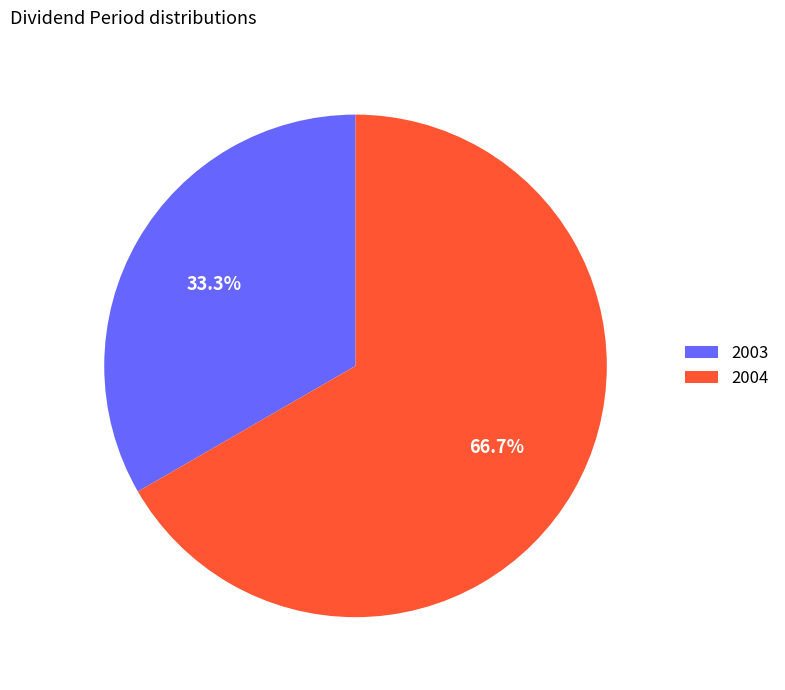

What percentage is the 2003 slice, to the nearest percent?

33%